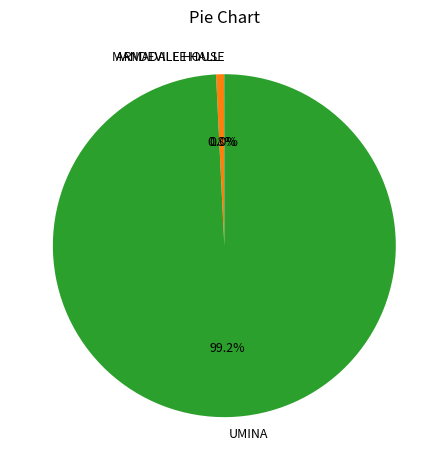

How much of the chart is everything except UMINA?

0.8%